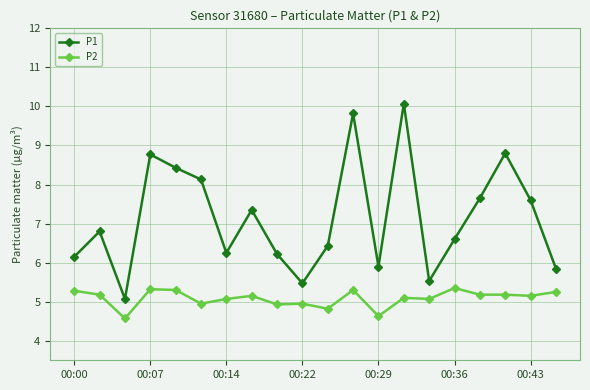

What is the minimum value shown in the chart?

4.6